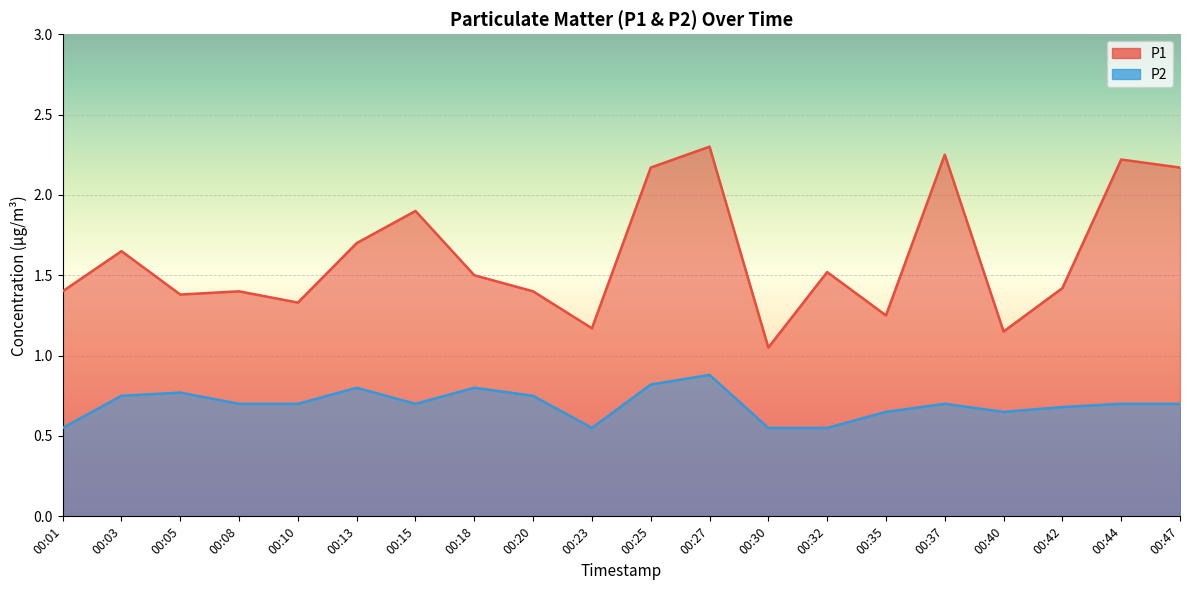

What are all the series names shown in the legend?

P1, P2